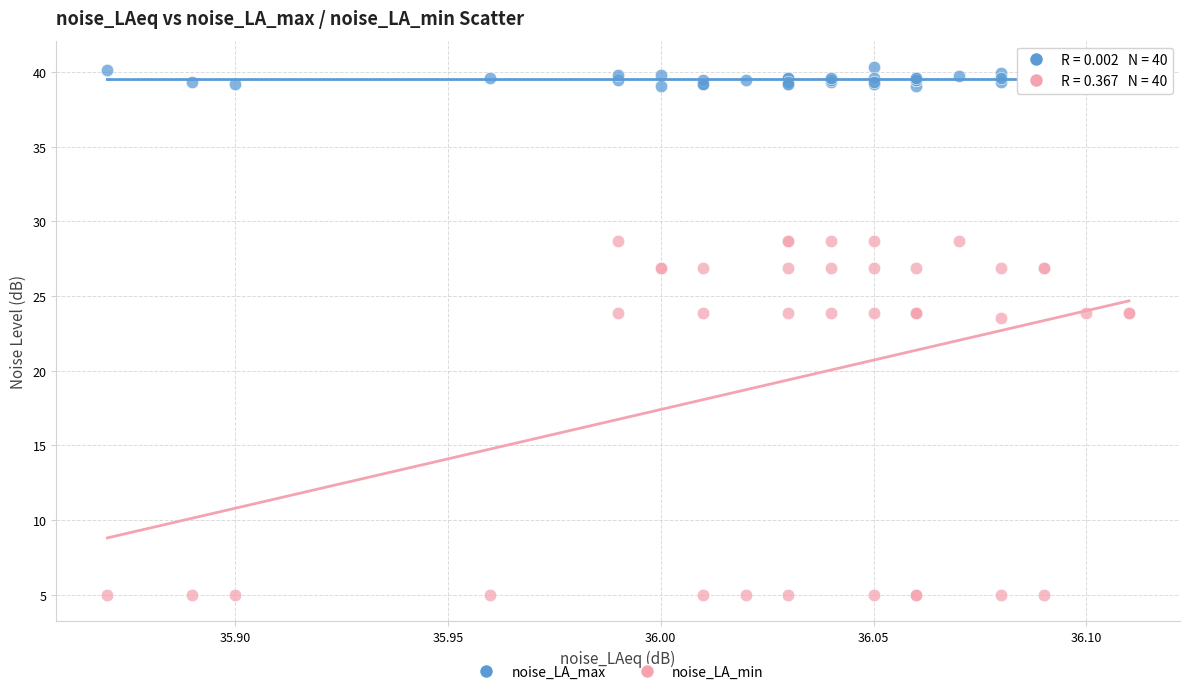

What are all the series names shown in the legend?

noise_LA_max, noise_LA_min